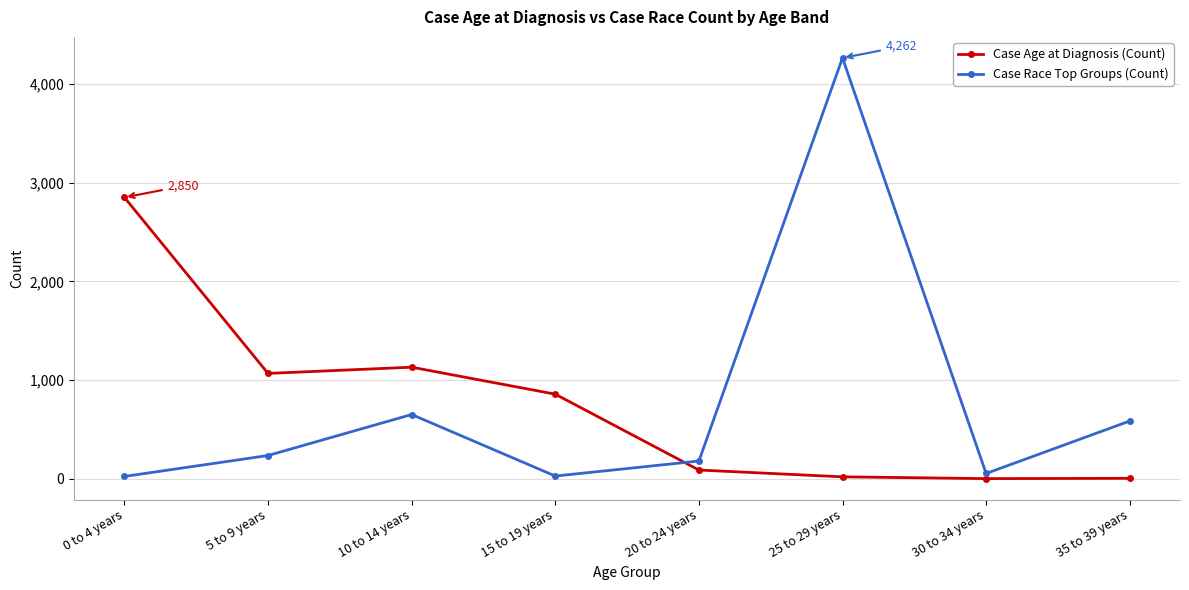

Between which two adjacent categories do Case Race Top Groups (Count) and Case Age at Diagnosis (Count) first intersect?

15 to 19 years and 20 to 24 years